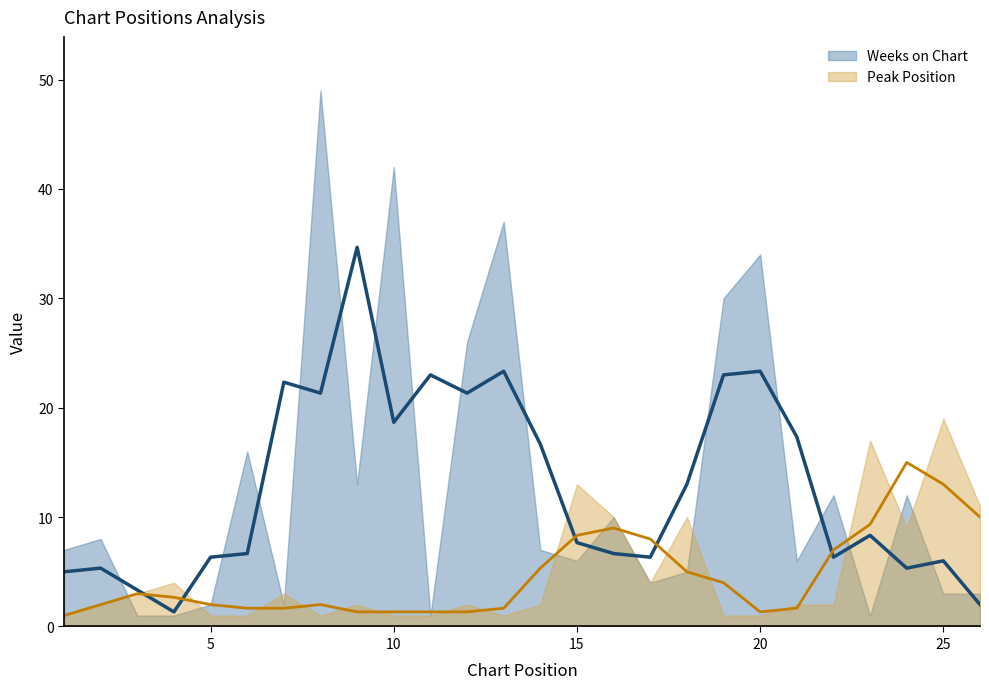

How many intersections are there between Weeks on Chart and Peak Position?

9